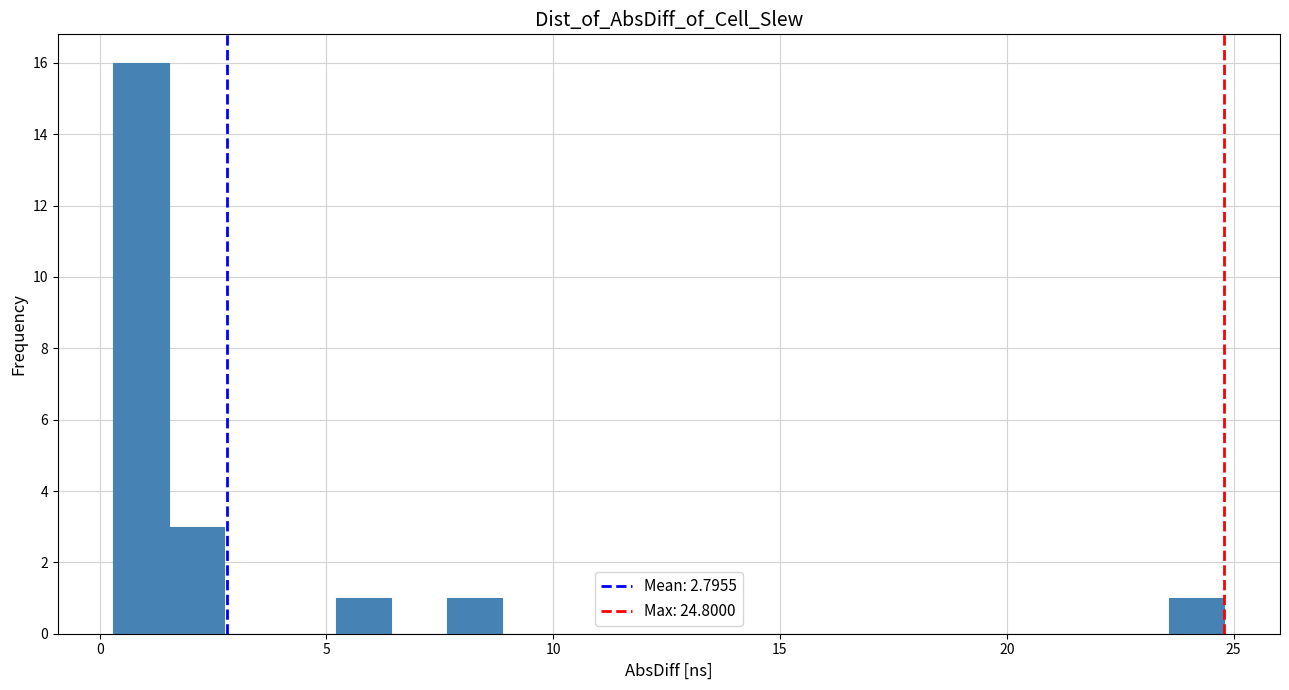

Around what value on the x-axis is the tallest bar? Give the approximate position of its centre, as read against the axis.

1.0